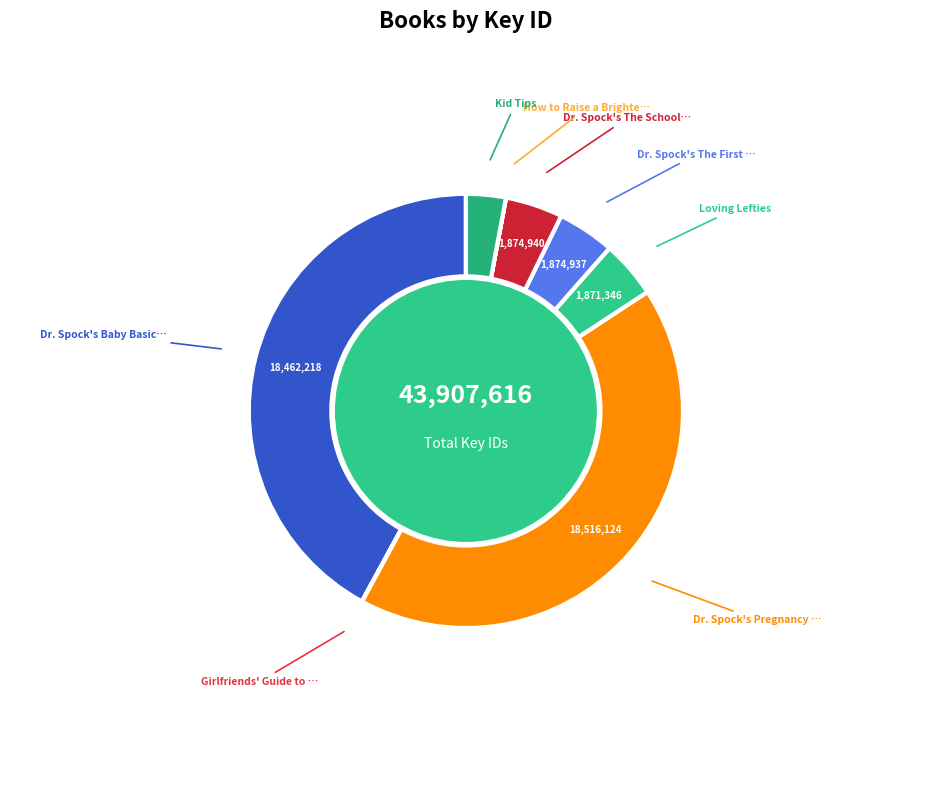

How many segments does this pie chart have?

8